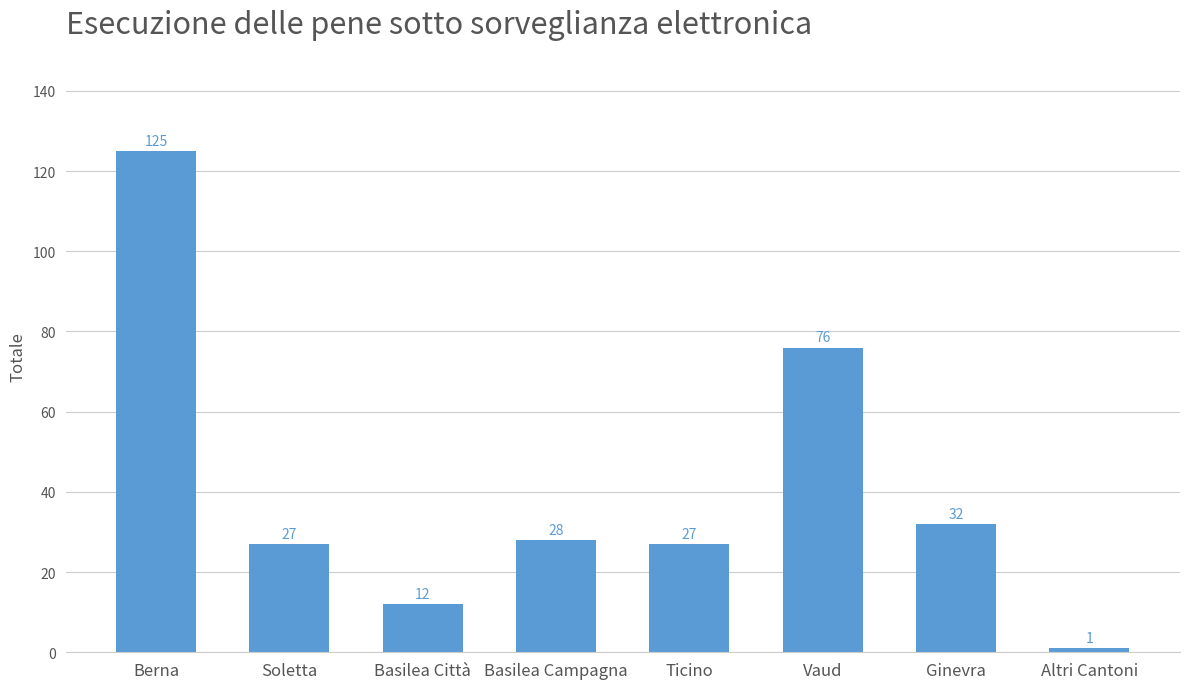

Read the value at Basilea Città, to the nearest 5.

10